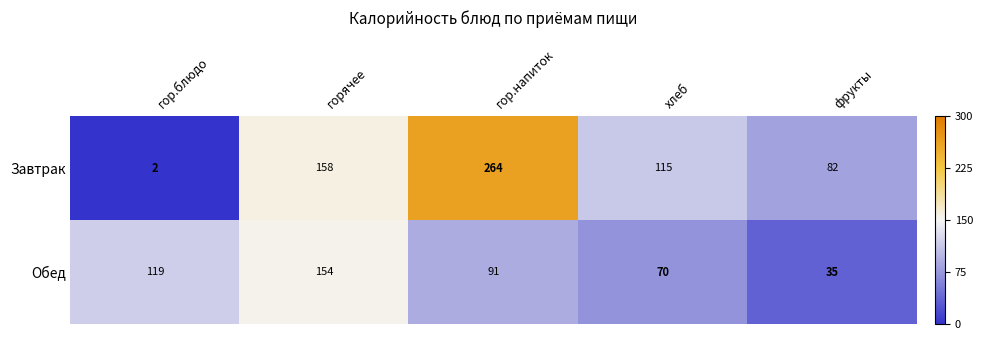

Reading left to right, what are all the values shown in this chart?

Завтрак: гор.блюдо=2	горячее=158	гор.напиток=264	хлеб=115	фрукты=82
Обед: гор.блюдо=119	горячее=154	гор.напиток=91	хлеб=70	фрукты=35